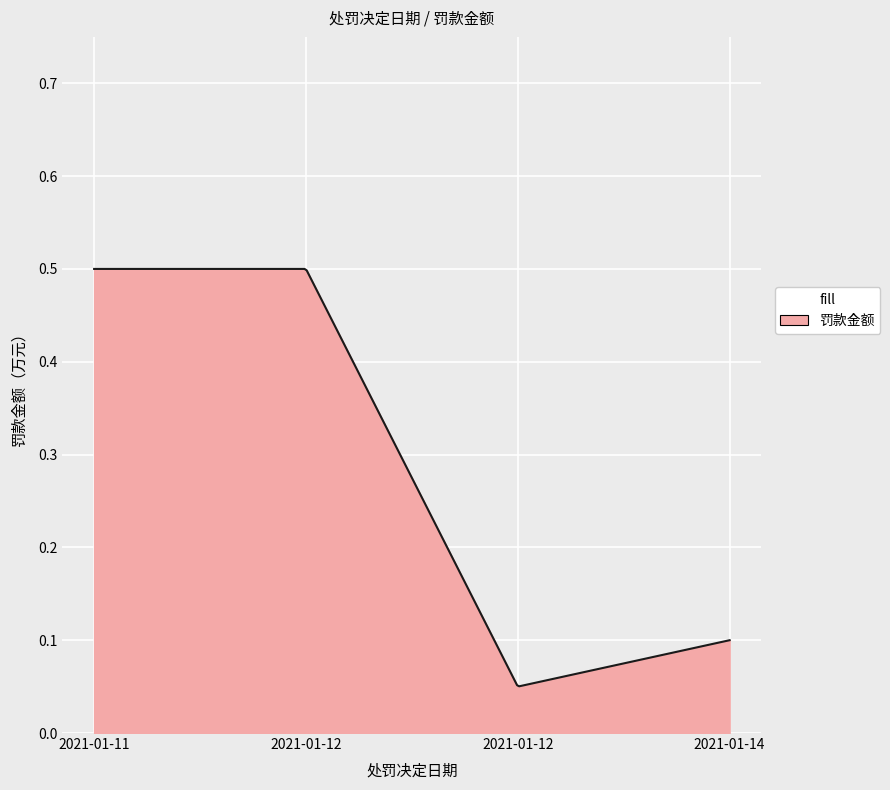

What is the minimum value shown in the chart?

0.1